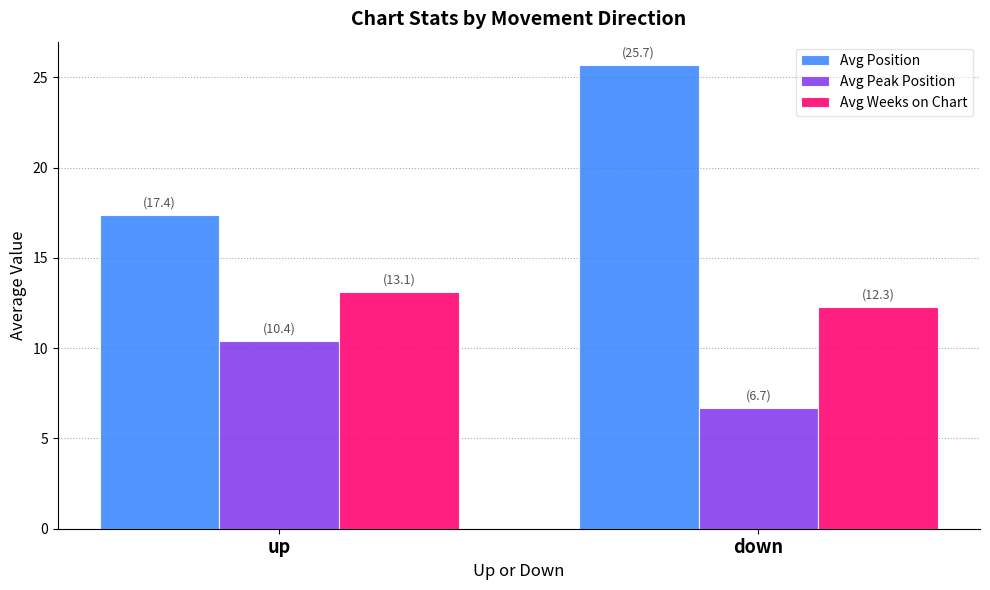

What is the maximum value for Avg Peak Position?

10.4